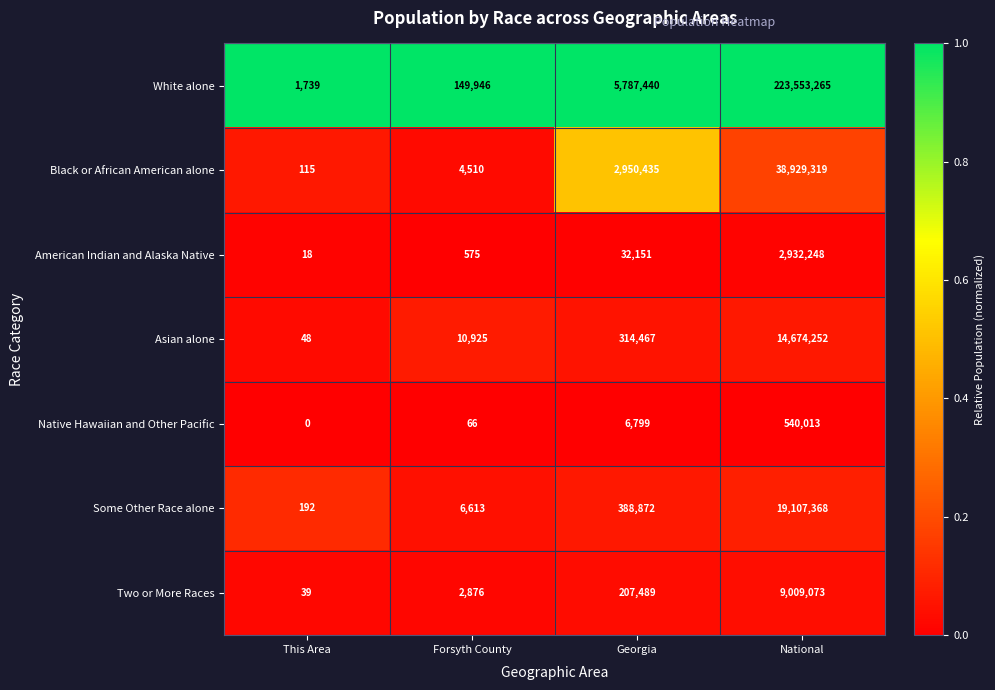

Which series has the largest total across all categories?

White alone